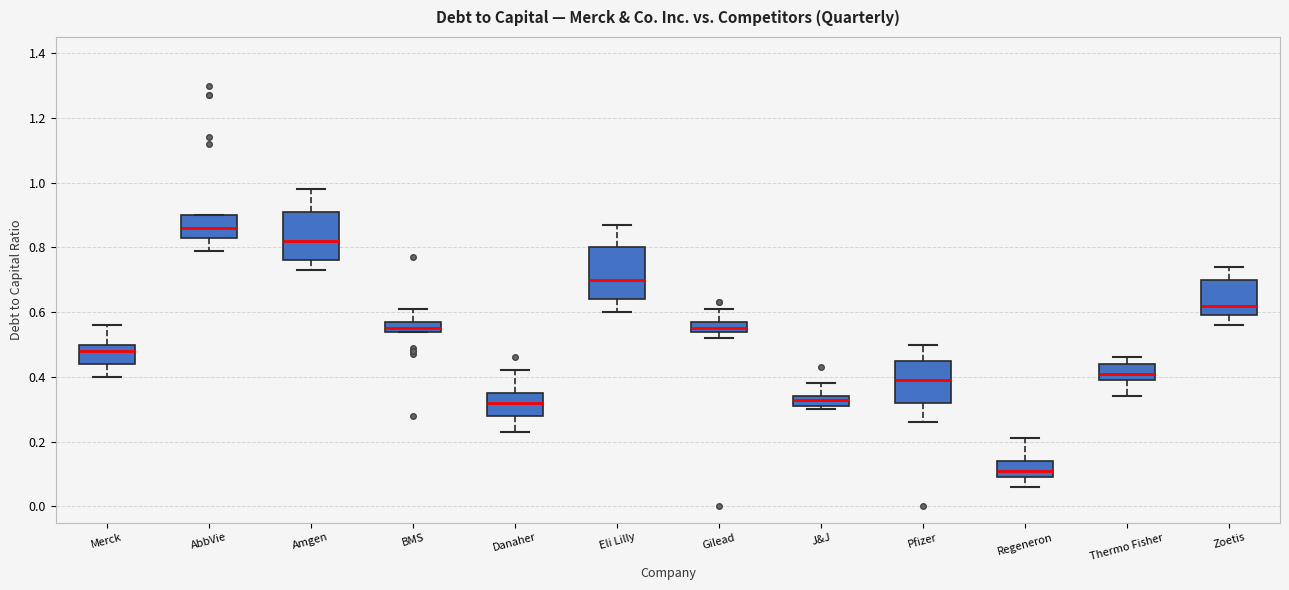

Which box's median line is the highest?

AbbVie